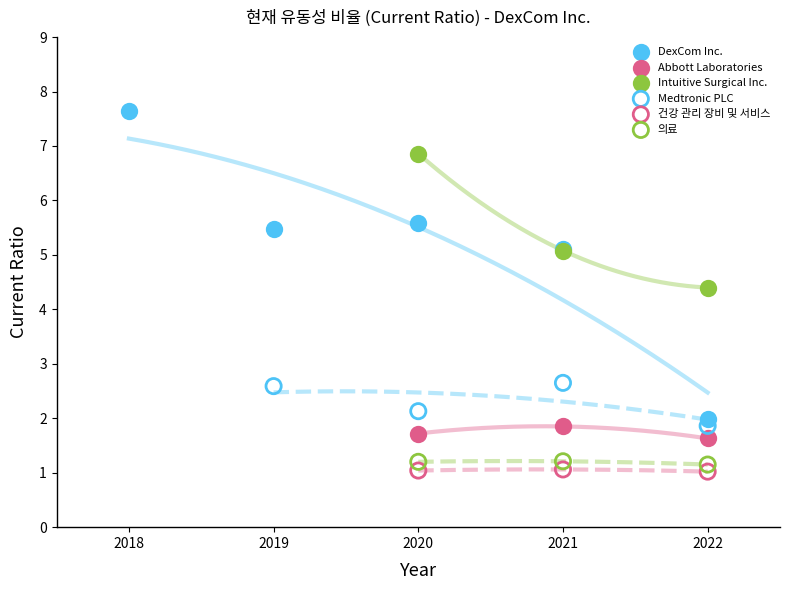

Which series has the widest spread of Y values?

DexCom Inc.